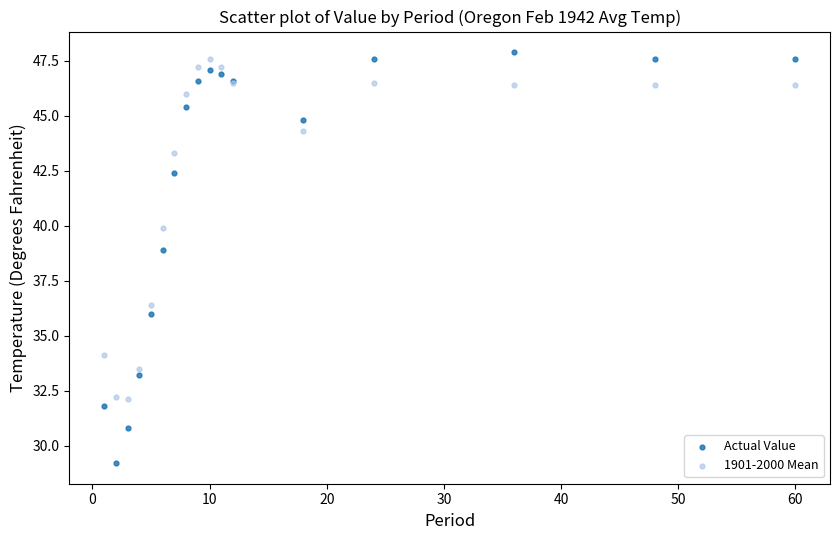

Across all series, what Y value is closest to 38?

38.9